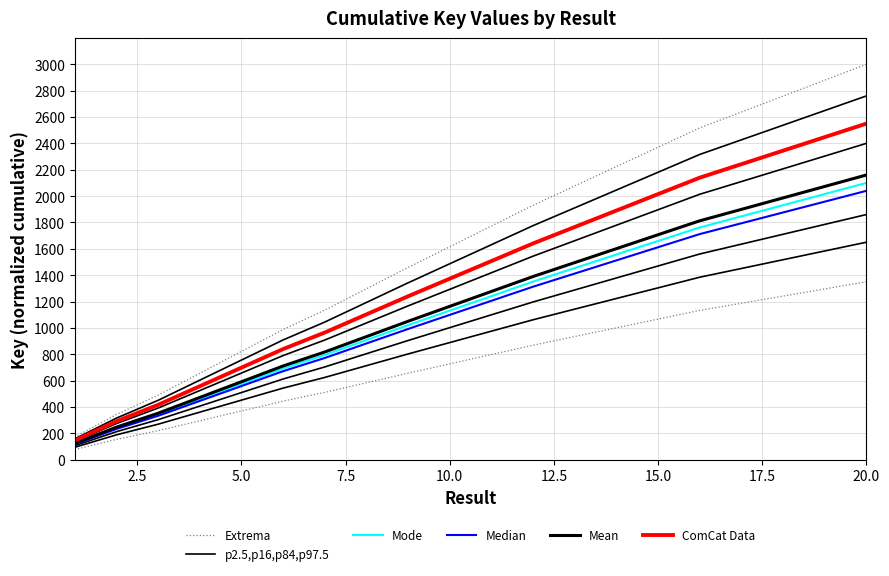

True or false: ComCat Data and Mean intersect in this chart.

False